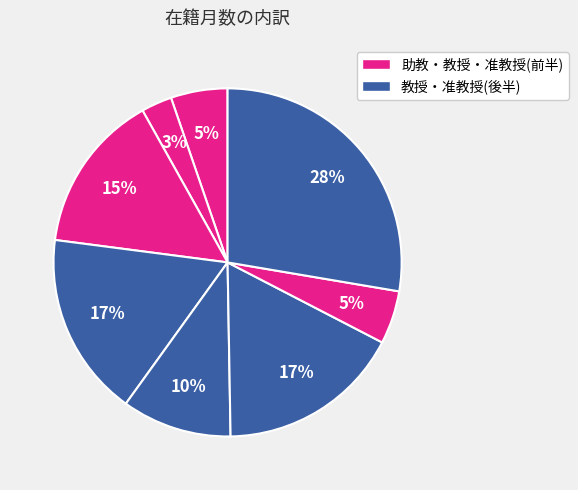

How many segments does this pie chart have?

8